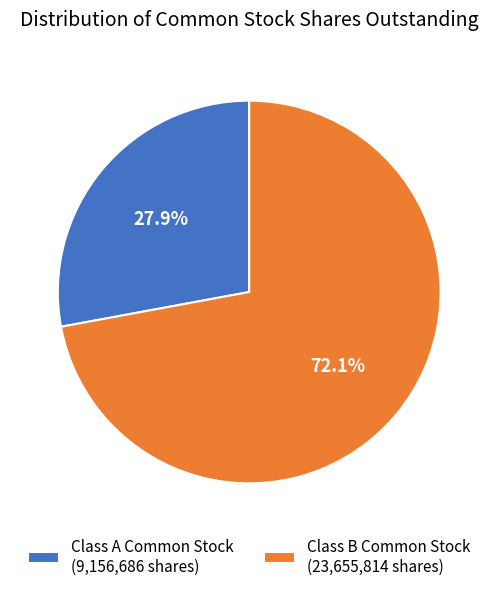

Is there any slice that represents more than half of the pie?

Yes